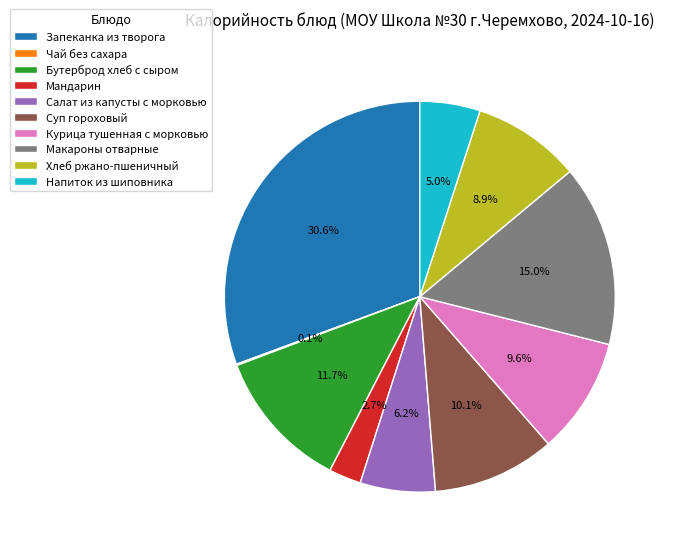

What is the largest slice in the pie chart?

Запеканка из творога